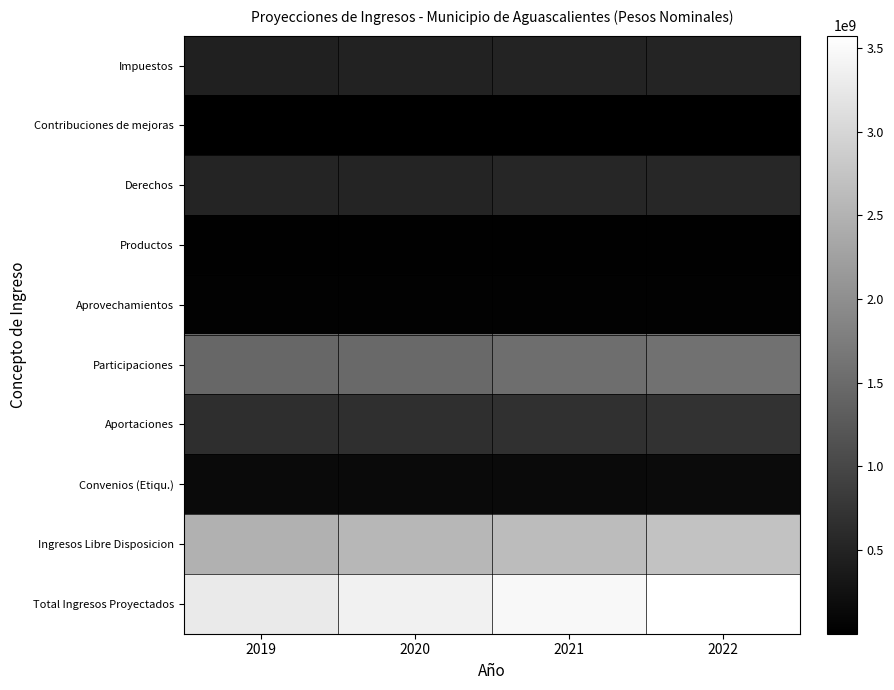

Which series changed the most between 2020 and 2021?

Total Ingresos Proyectados